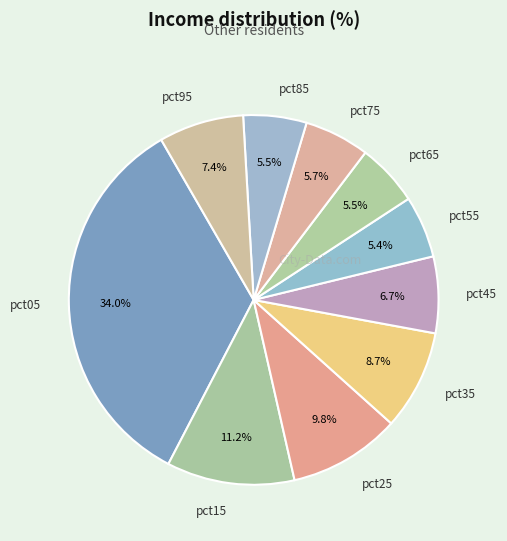

The pct75 slice represents 16% of the pie. True or false?

False